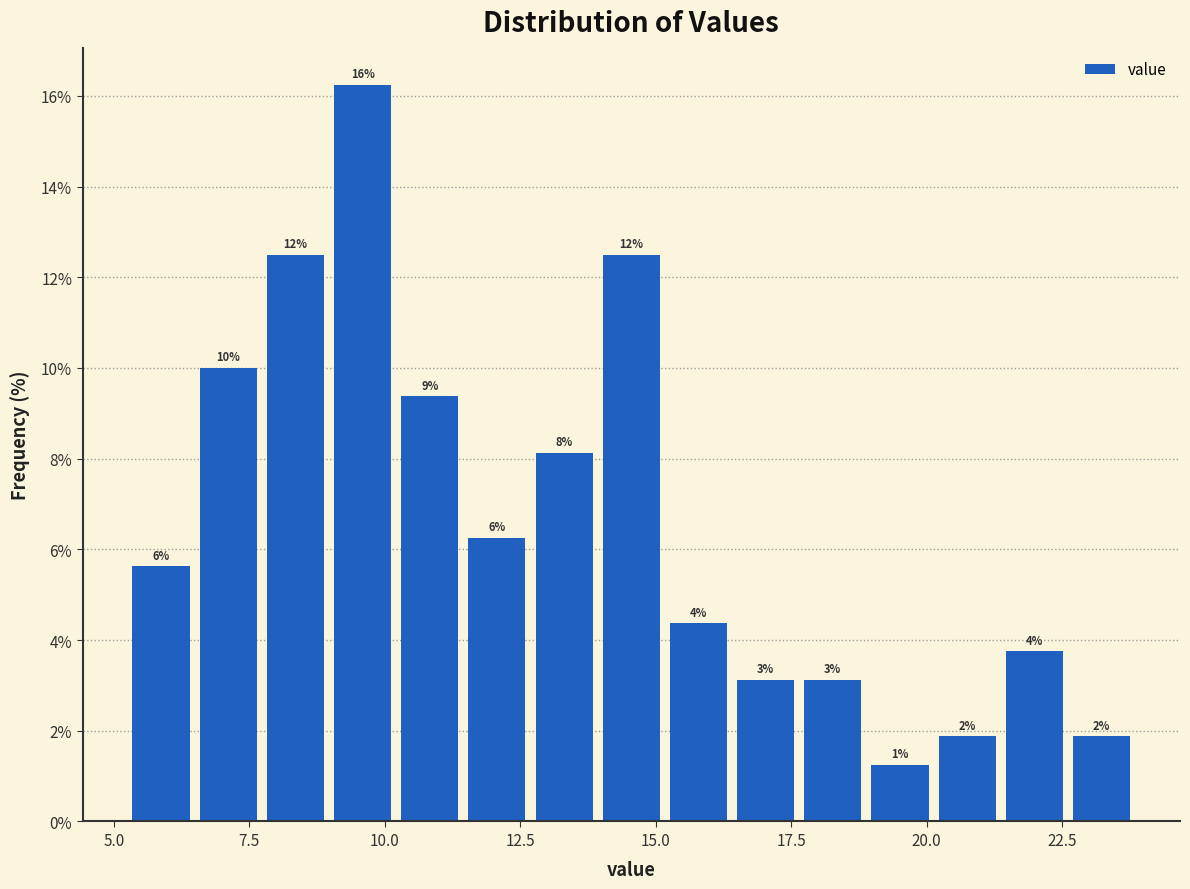

Read against the x-axis, roughly where is the centre of the tallest bar?

9.5